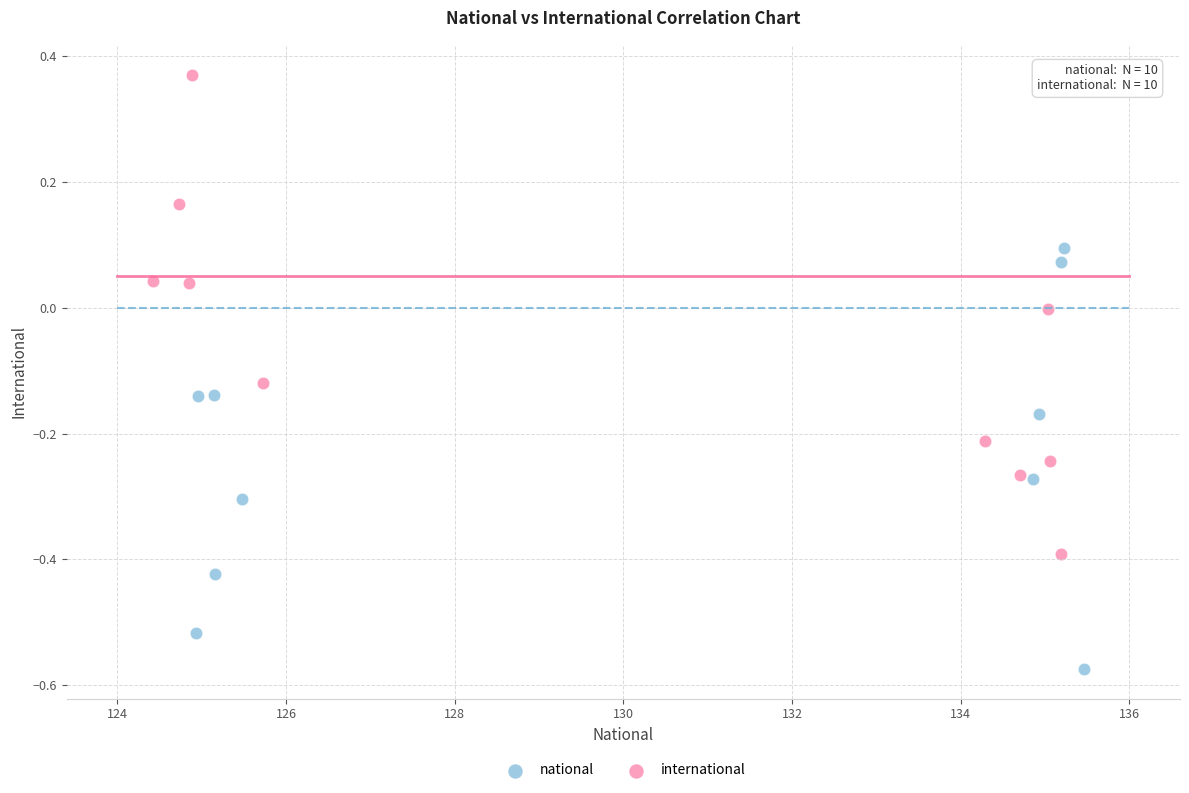

Which series reaches the minimum Y coordinate?

national